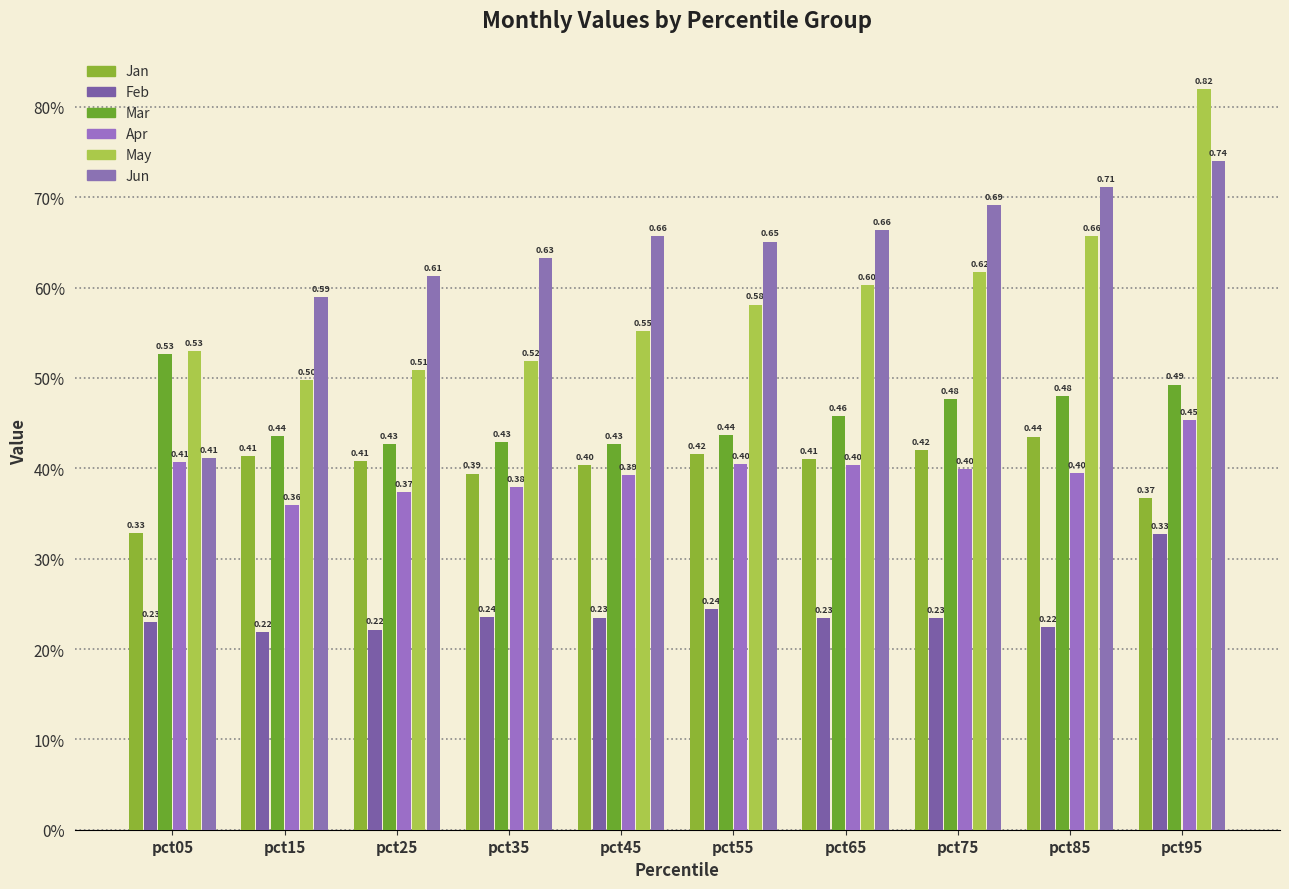

Reading left to right, list all the values displayed in this chart.

Jan: 0.3	0.4	0.4	0.4	0.4	0.4	0.4	0.4	0.4	0.4
Feb: 0.2	0.2	0.2	0.2	0.2	0.2	0.2	0.2	0.2	0.3
Mar: 0.5	0.4	0.4	0.4	0.4	0.4	0.5	0.5	0.5	0.5
Apr: 0.4	0.4	0.4	0.4	0.4	0.4	0.4	0.4	0.4	0.5
May: 0.5	0.5	0.5	0.5	0.6	0.6	0.6	0.6	0.7	0.8
Jun: 0.4	0.6	0.6	0.6	0.7	0.7	0.7	0.7	0.7	0.7